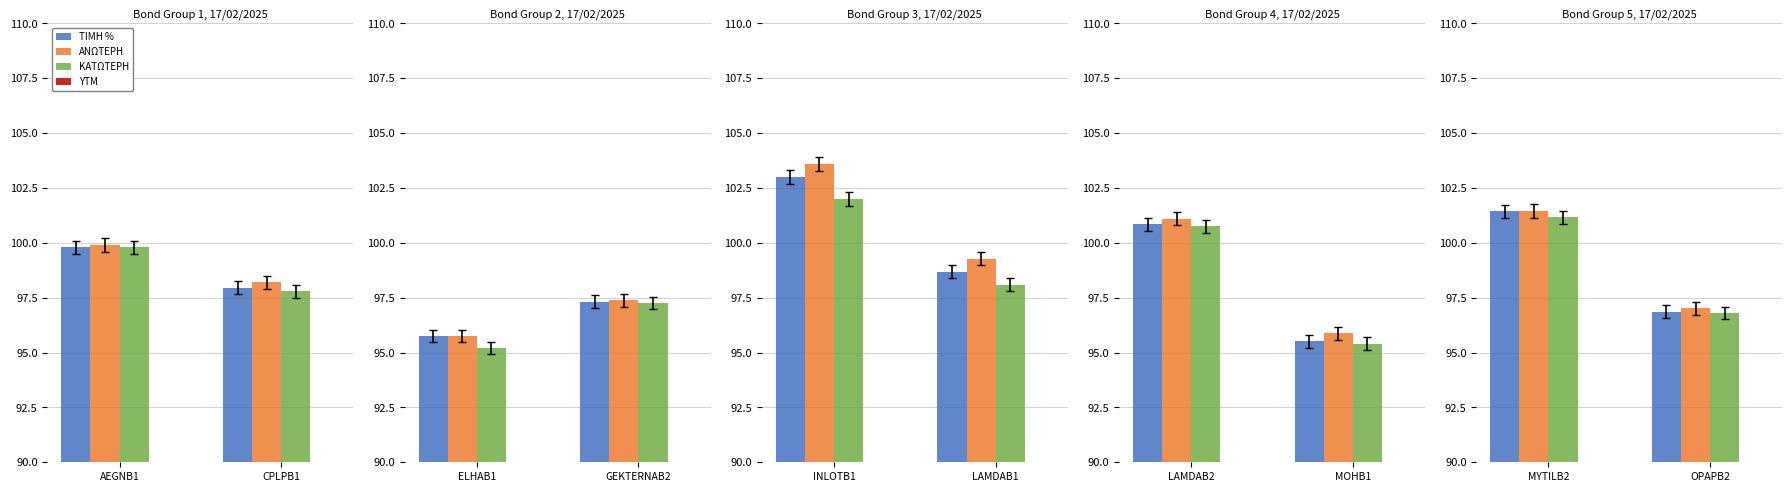

What are all the series names shown in the legend?

ΤΙΜΗ %, ΑΝΩΤΕΡΗ, ΚΑΤΩΤΕΡΗ, YTM